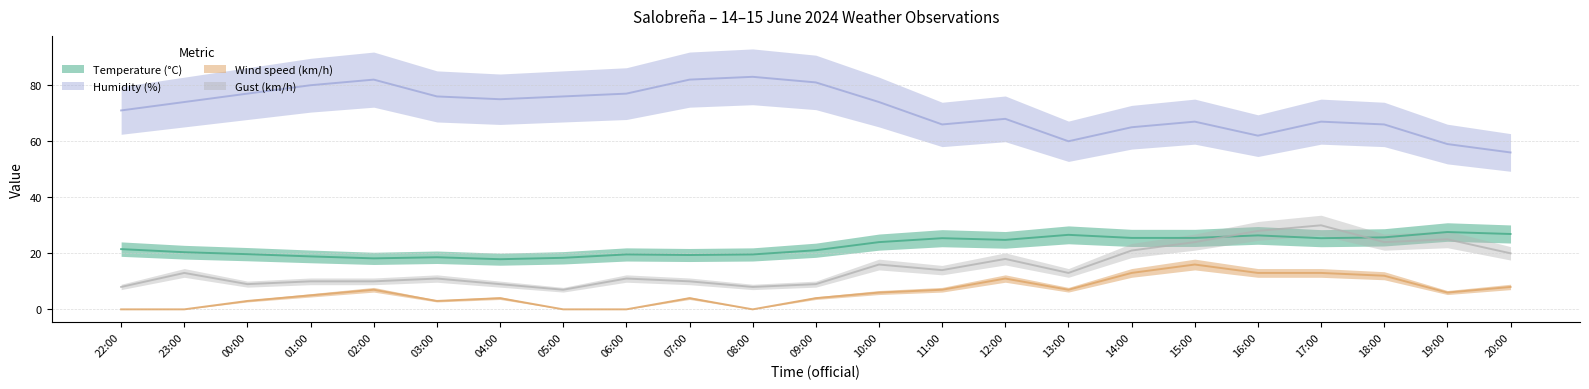

True or false: Humidity (%) and Temperature (°C) cross at least once.

False